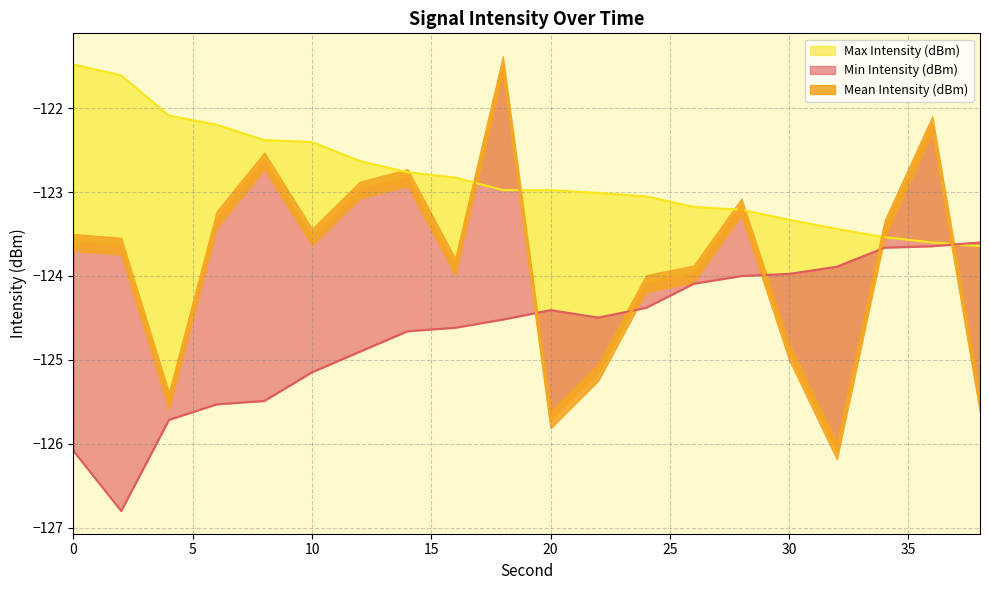

Reading left to right, extract all data points from this chart.

Mean Intensity (dBm): 0=-123.6	2=-123.6	4=-125.5	6=-123.3	8=-122.6	10=-123.5	12=-123.0	14=-122.8	16=-123.9	18=-121.5	20=-125.7	22=-125.1	24=-124.1	26=-124.0	28=-123.2	30=-124.9	32=-126.1	34=-123.4	36=-122.2	38=-125.5
Min Intensity (dBm): 0=-126.1	2=-126.8	4=-125.7	6=-125.5	8=-125.5	10=-125.1	12=-124.9	14=-124.7	16=-124.6	18=-124.5	20=-124.4	22=-124.5	24=-124.4	26=-124.1	28=-124.0	30=-124.0	32=-123.9	34=-123.7	36=-123.6	38=-123.6
Max Intensity (dBm): 0=-121.5	2=-121.6	4=-122.1	6=-122.2	8=-122.4	10=-122.4	12=-122.6	14=-122.8	16=-122.8	18=-123.0	20=-123.0	22=-123.0	24=-123.1	26=-123.2	28=-123.2	30=-123.3	32=-123.4	34=-123.5	36=-123.6	38=-123.6